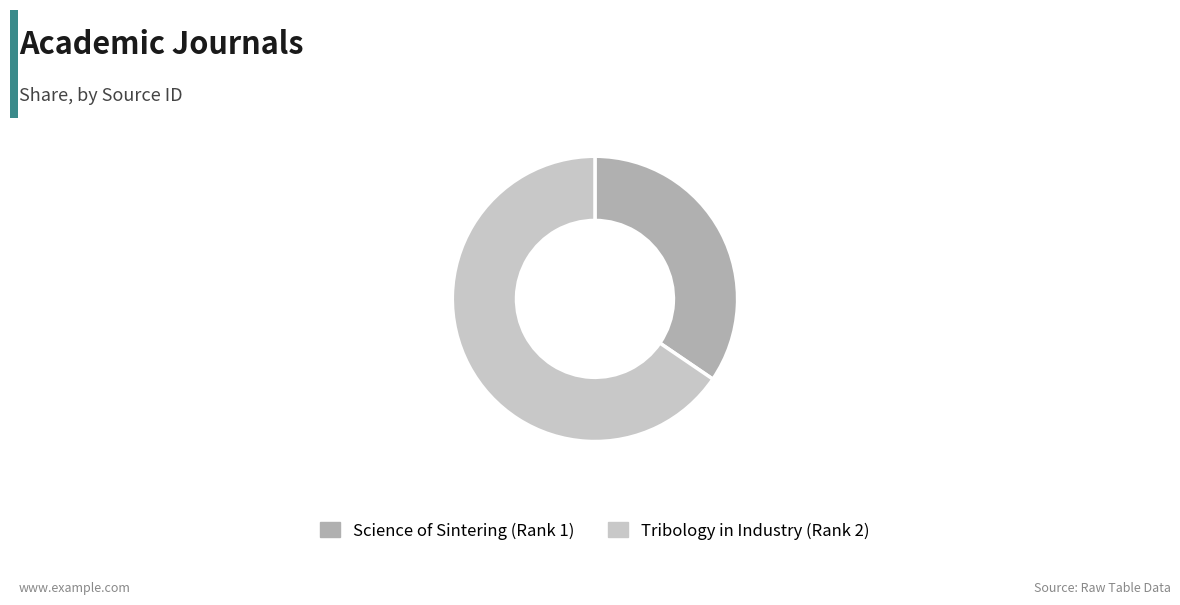

Which category accounts for the majority?

Tribology in Industry (Rank 2)